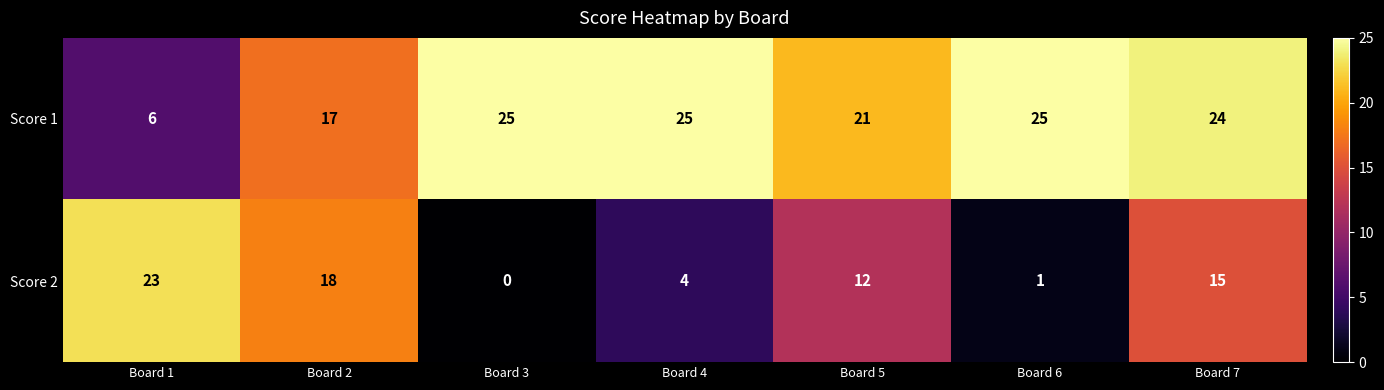

Which category has the lowest value across all series?

Board 3